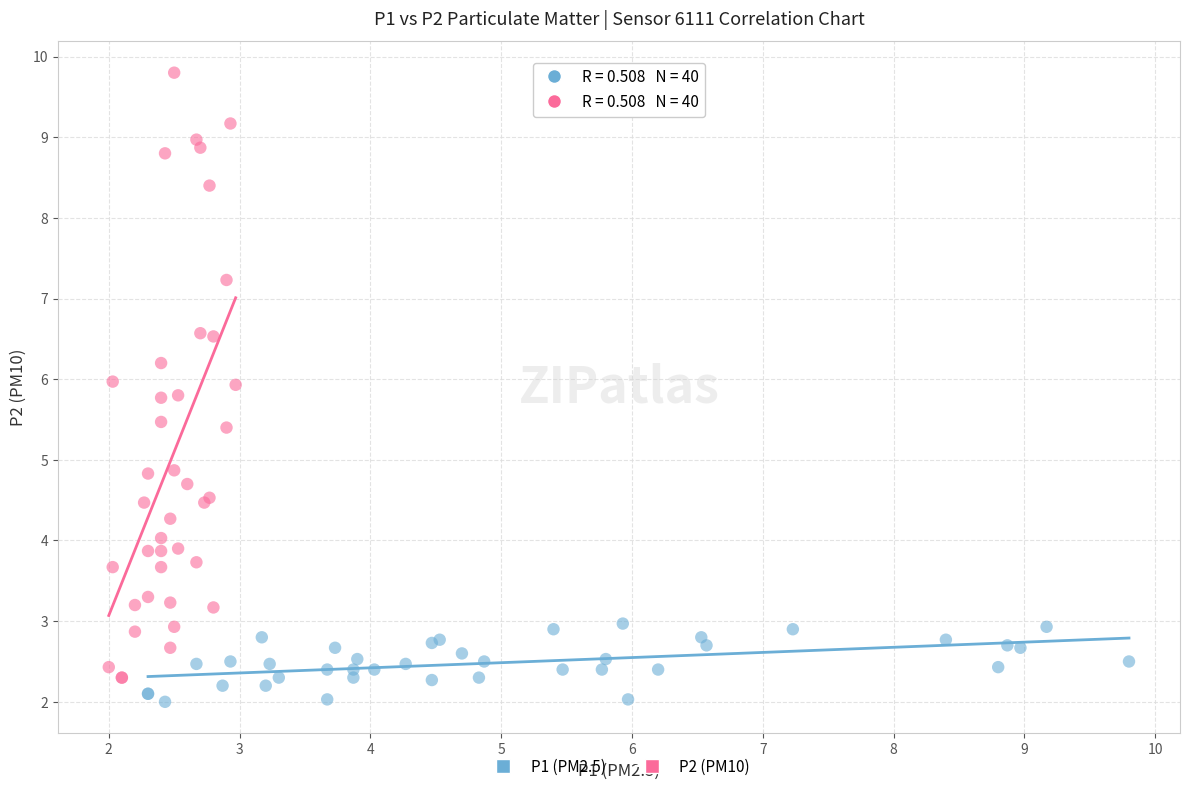

Which series contains the highest Y value?

P2 (PM10)